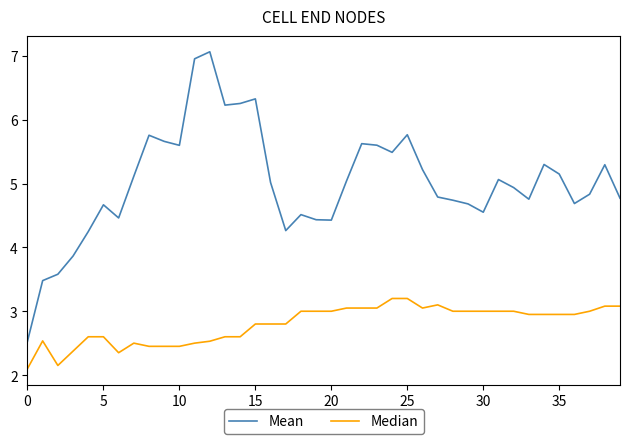

List the series in order of their overall mean, highest first.

Mean, Median